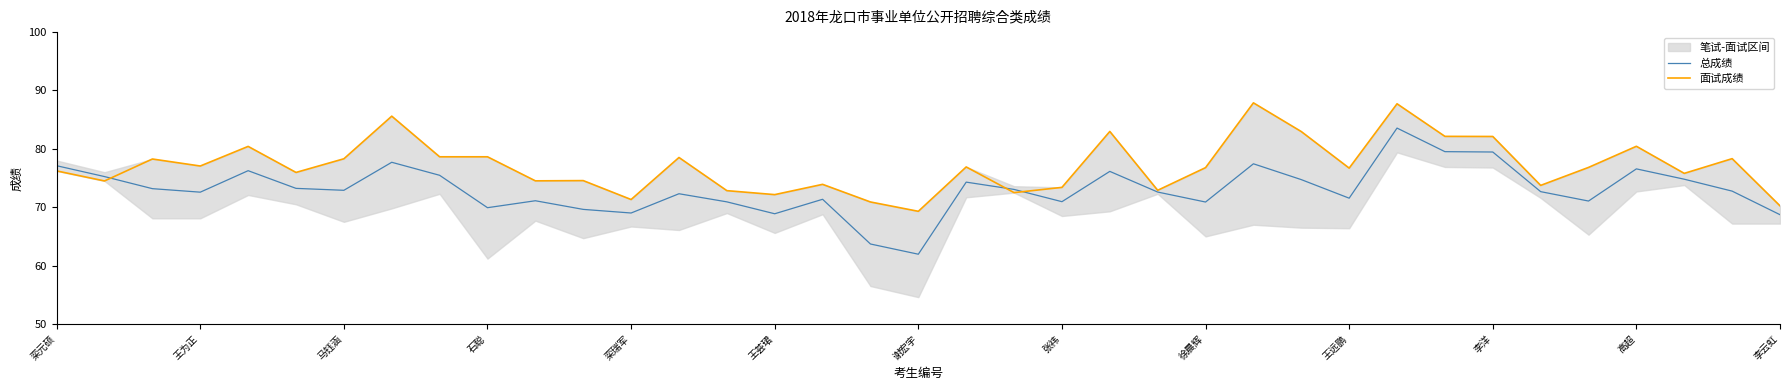

Which category has the lowest value in the 总成绩 series?

谢宏宇